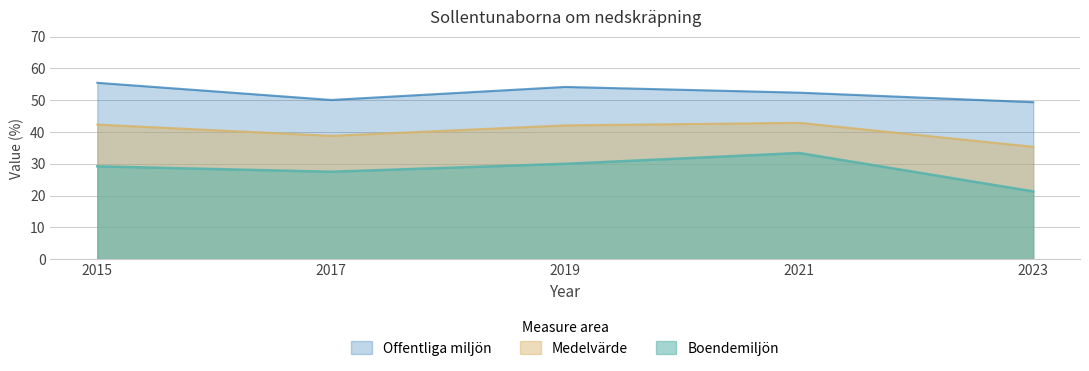

What is the difference between the maximum and minimum values in the Medelvärde series?

7.5